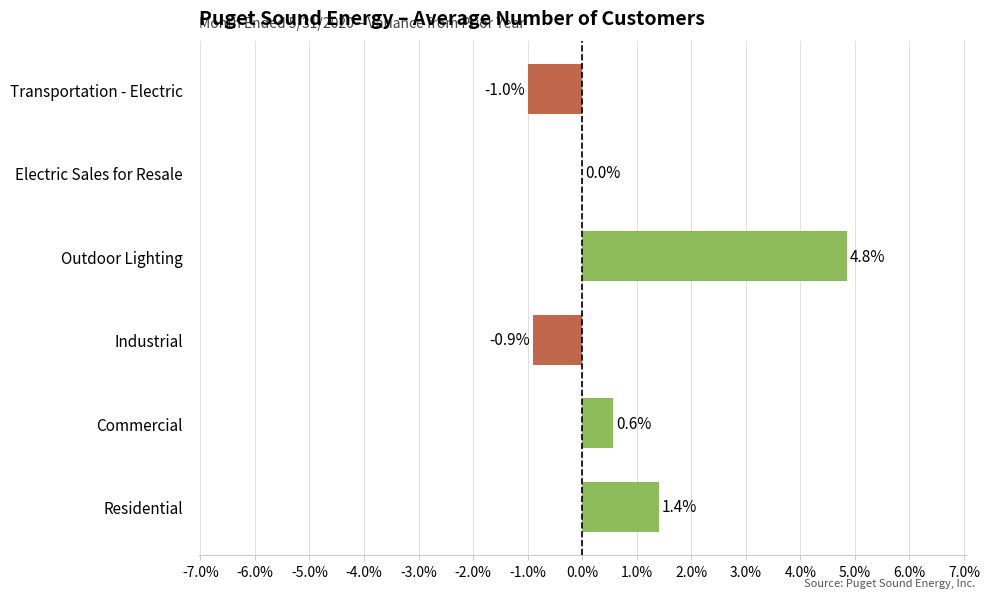

How many series are shown in this chart?

1